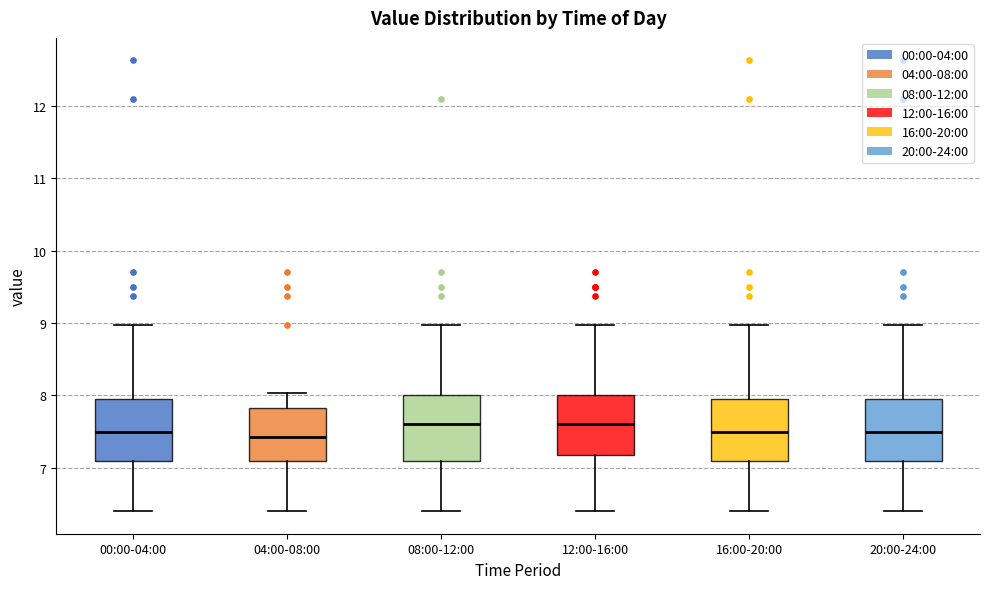

Reading left to right, transcribe this box plot: for each box, give where its median line is, the range the box spans, and where its two whiskers end, as read against the y-axis. The values are not printed on the chart, so give them approximately, as read against the axis.

00:00-04:00: median 7.5, box 7.1 to 7.9, whiskers 6.4 to 9.0
04:00-08:00: median 7.4, box 7.1 to 7.8, whiskers 6.4 to 8.0
08:00-12:00: median 7.6, box 7.1 to 8.0, whiskers 6.4 to 9.0
12:00-16:00: median 7.6, box 7.2 to 8.0, whiskers 6.4 to 9.0
16:00-20:00: median 7.5, box 7.1 to 7.9, whiskers 6.4 to 9.0
20:00-24:00: median 7.5, box 7.1 to 7.9, whiskers 6.4 to 9.0